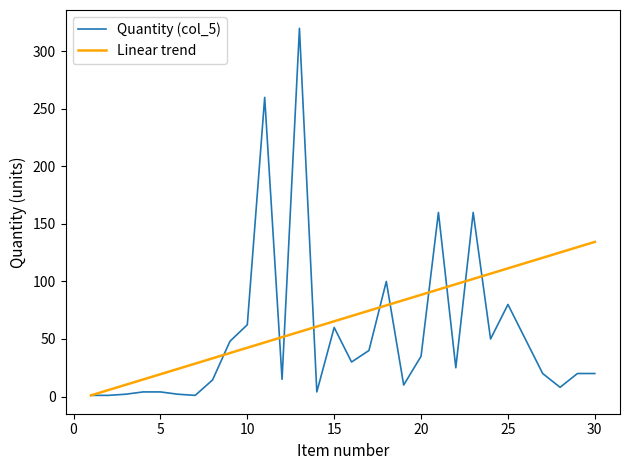

Which series has the largest total across all categories?

Linear trend